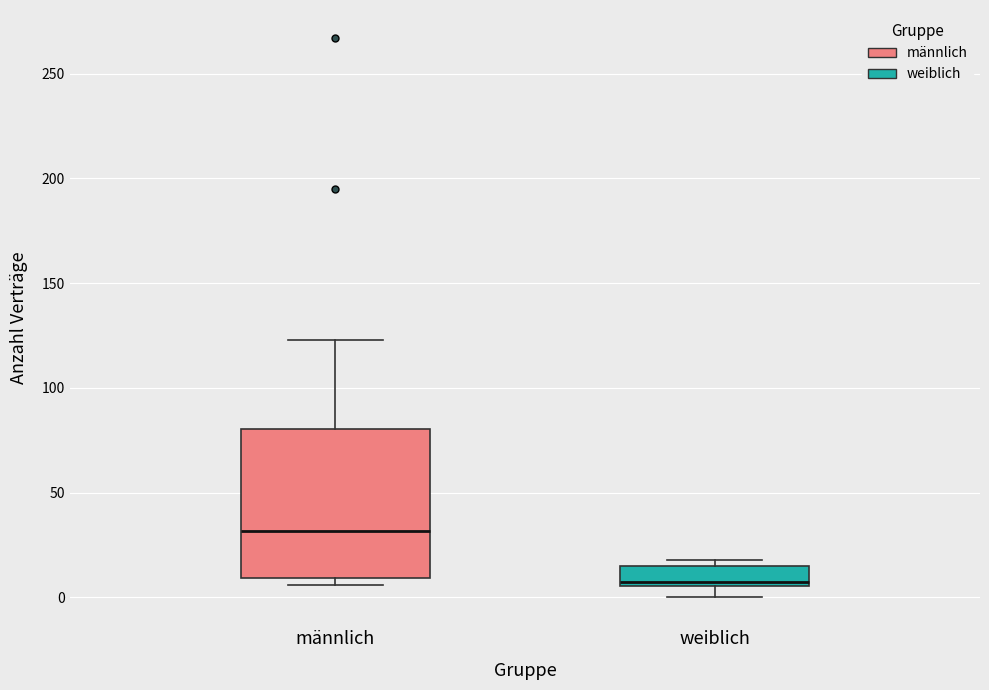

Reading left to right, transcribe this box plot: for each box, give where its median line is, the range the box spans, and where its two whiskers end, as read against the y-axis. The values are not printed on the chart, so give them approximately, as read against the axis.

männlich: median 30, box 10 to 80, whiskers 5 to 125
weiblich: median 10, box 5 to 15, whiskers 0 to 20